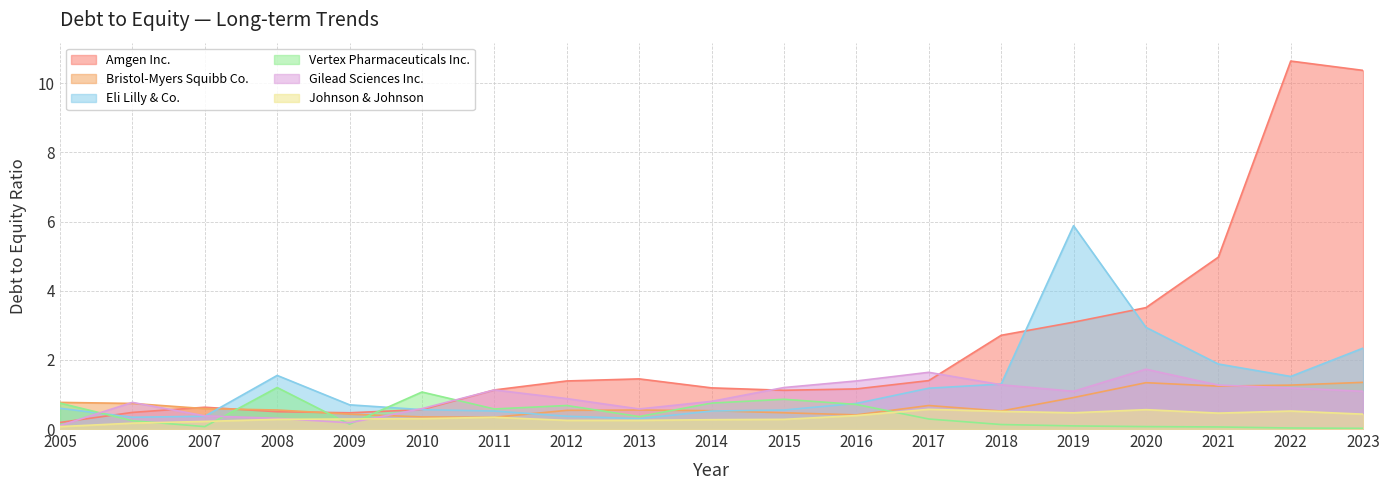

What is the total value across all series at 2008?

4.4